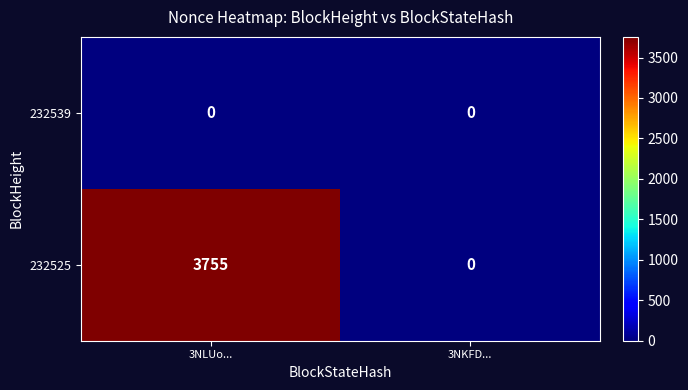

The 232525 series shows 3755 at 3NLUo.... True or false?

True